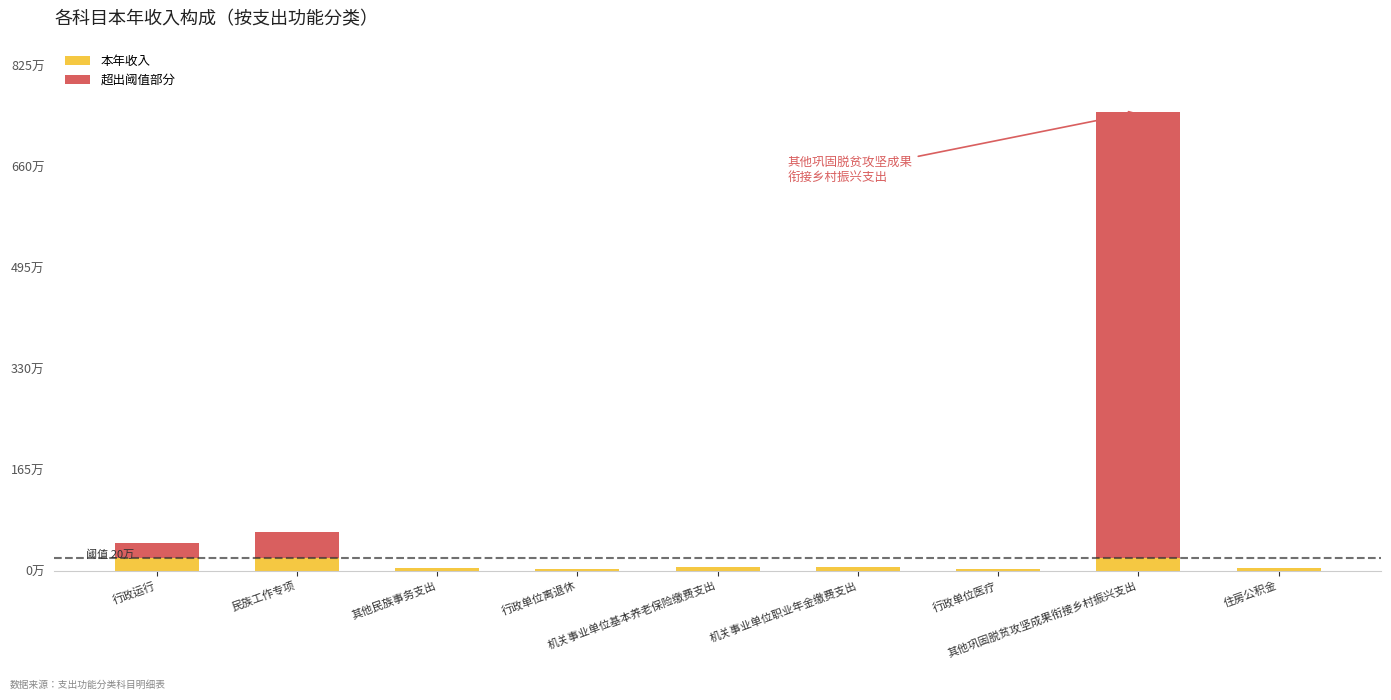

Rank the series by their maximum value, from lowest to highest.

本年收入, 超出阈值部分